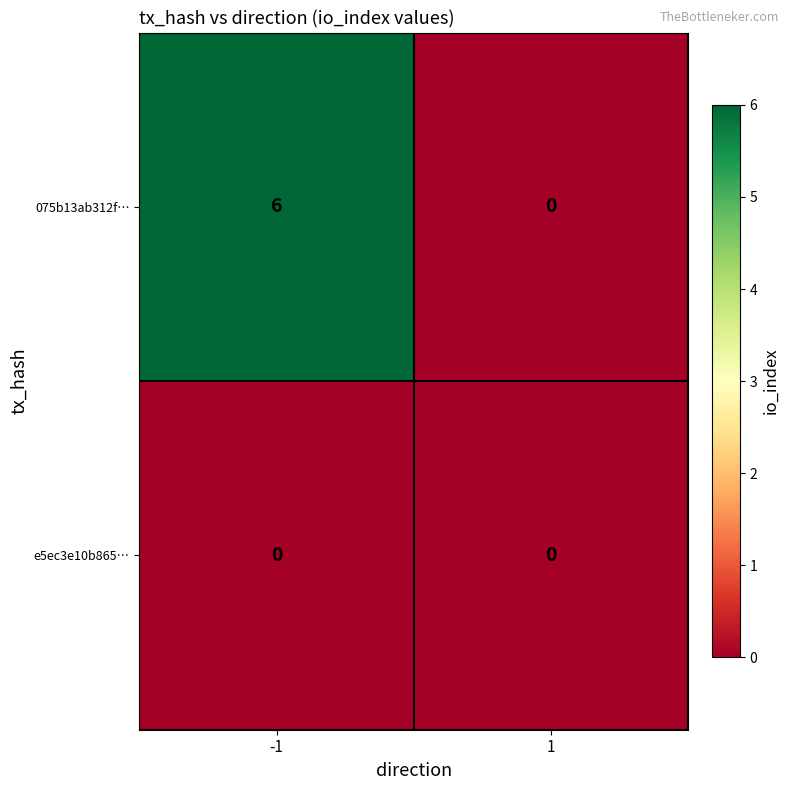

What is the difference between the maximum and minimum values in the 075b13ab312f… series?

6